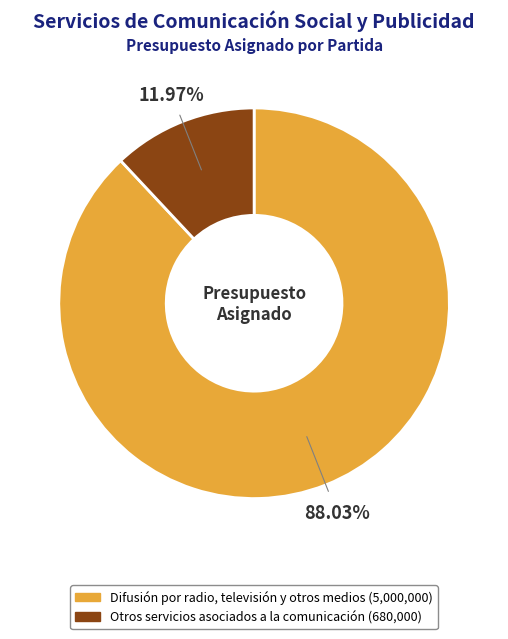

What percentage do Otros servicios asociados a la comunicación and Difusión por radio, televisión y otros medios together represent?

100.0%